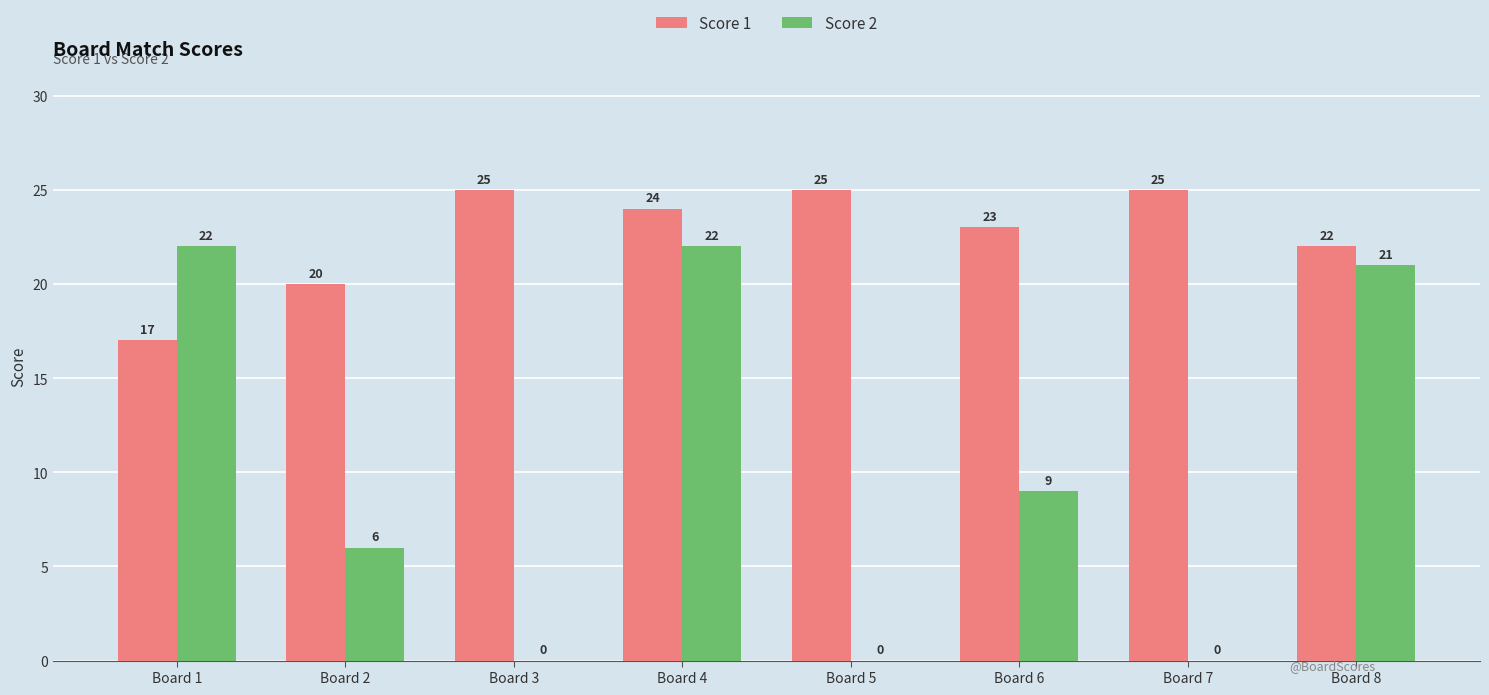

What is the average value of the Score 1 series?

23